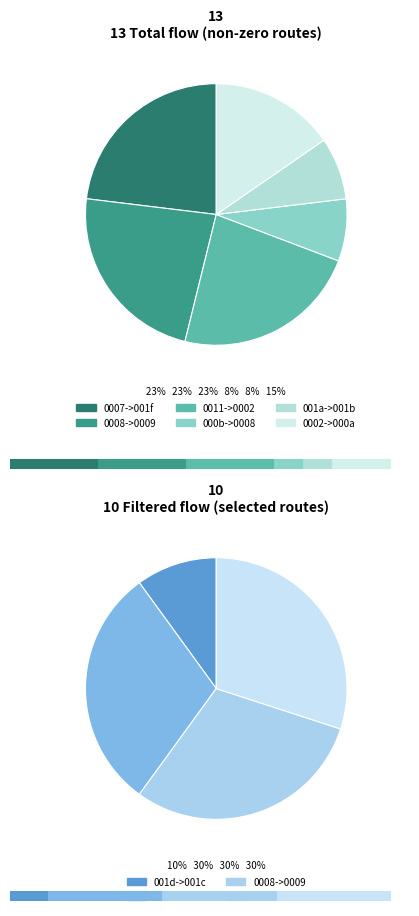

To the nearest percent, what percentage of the pie is 7?

7%